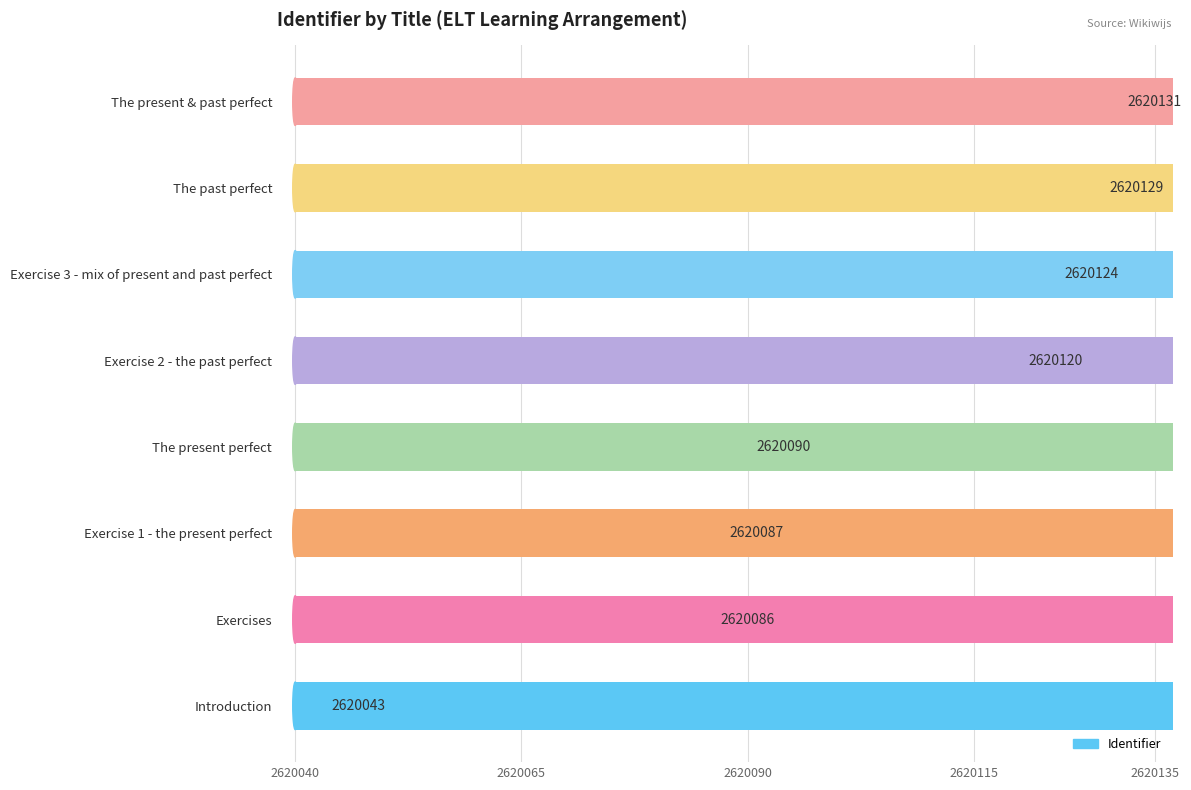

List the labels in order of value, smallest first.

Introduction, Exercises, Exercise 1 - the present perfect, The present perfect, Exercise 2 - the past perfect, Exercise 3 - mix of present and past perfect, The past perfect, The present & past perfect